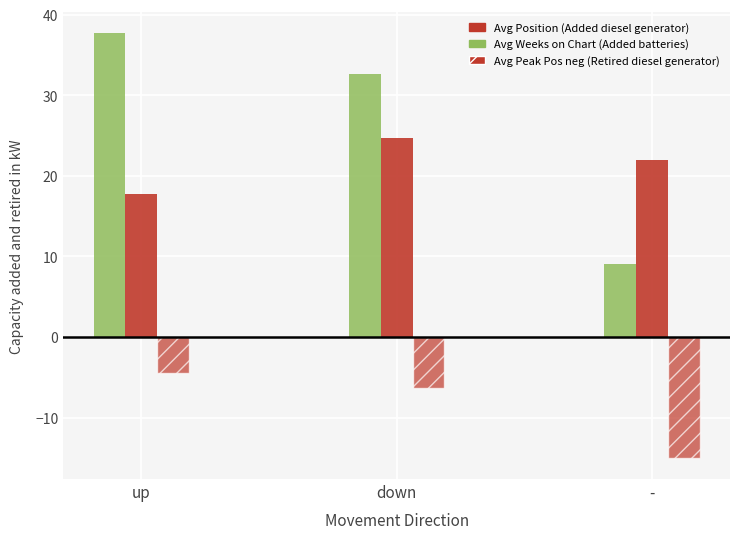

Between up and -, which is larger?

up